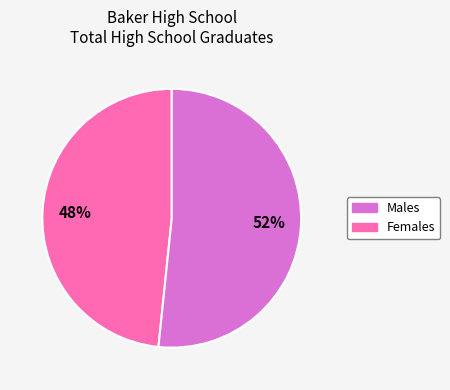

Is there any slice that represents more than half of the pie?

Yes